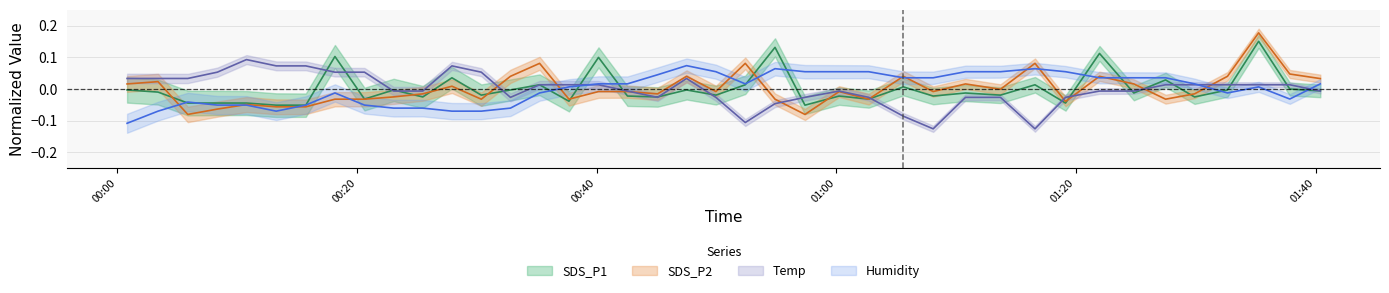

The SDS_P1 series shows 0.0 at 26. True or false?

False